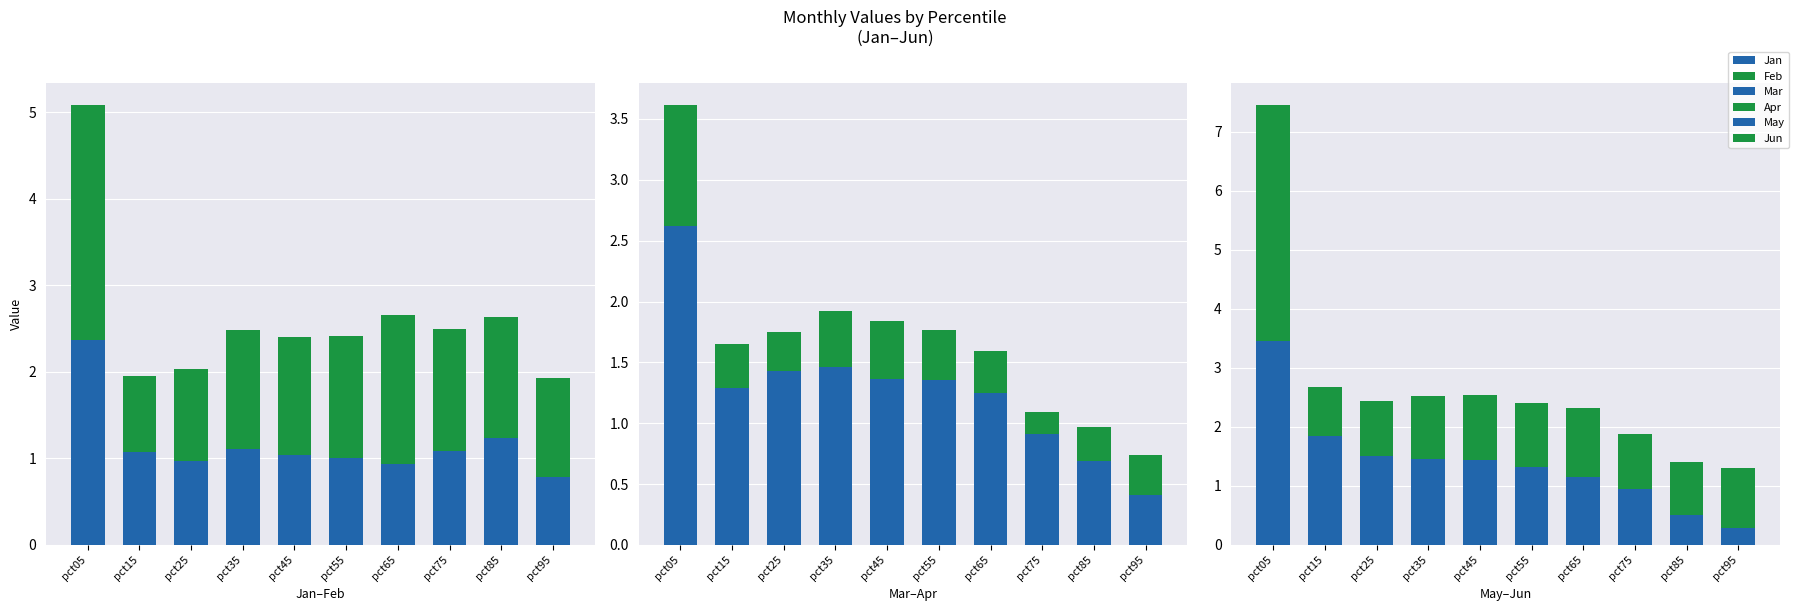

Which category has the lowest value across all series?

pct75